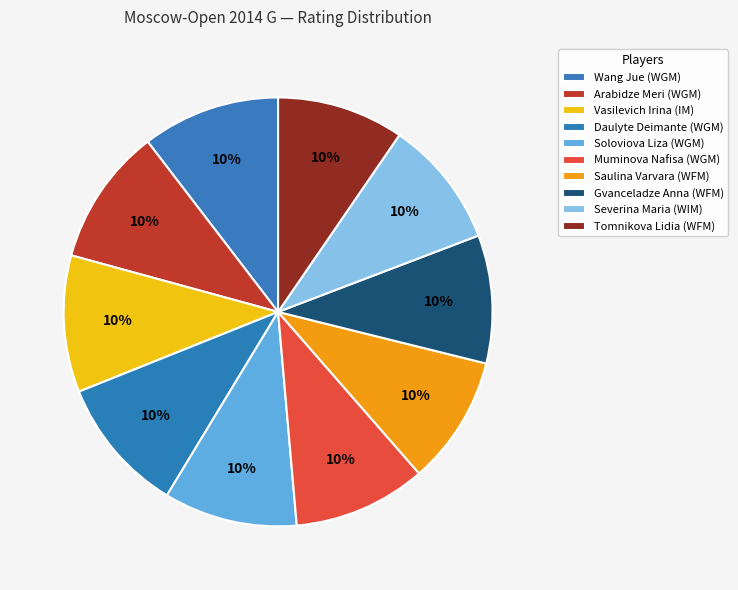

What is the total percentage of Daulyte Deimante (WGM) and Vasilevich Irina (IM)?

20.6%